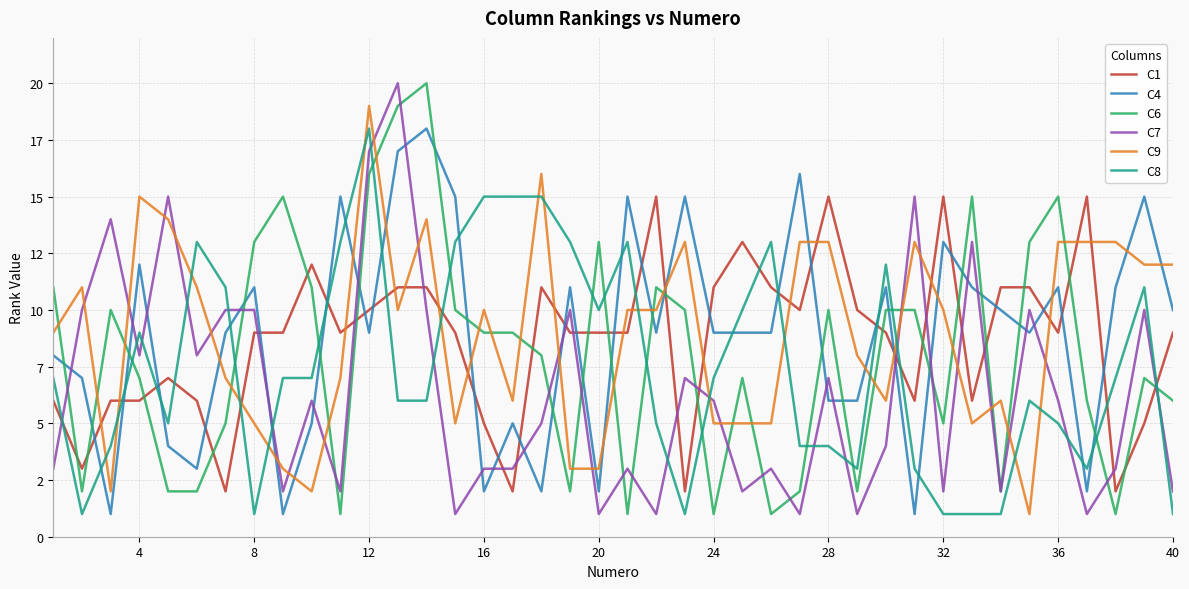

True or false: C7 and C1 cross at least once.

True